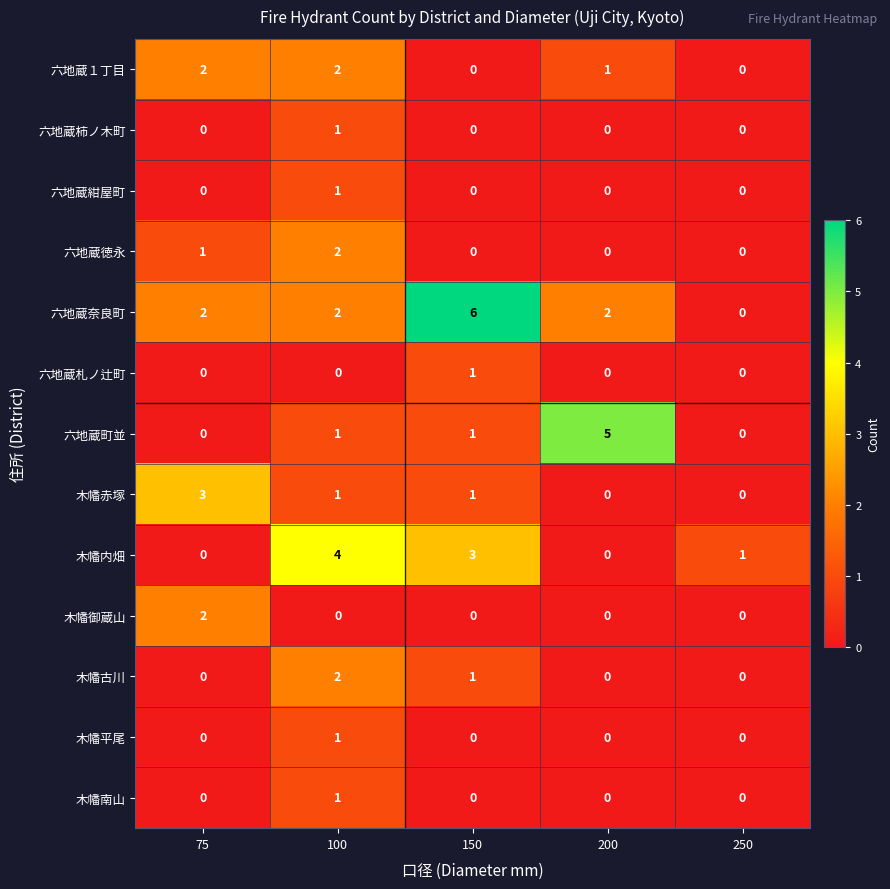

Which series has the largest total across all categories?

六地蔵奈良町